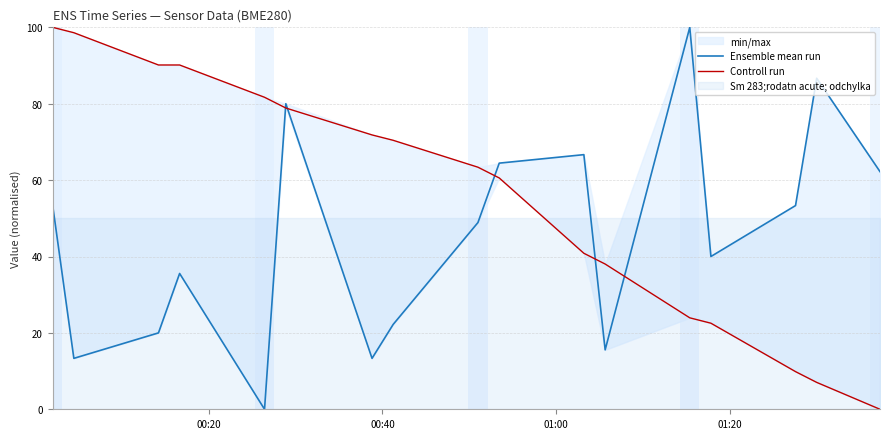

What is the value of the Ensemble mean run point at the 6th from the left?

80.0